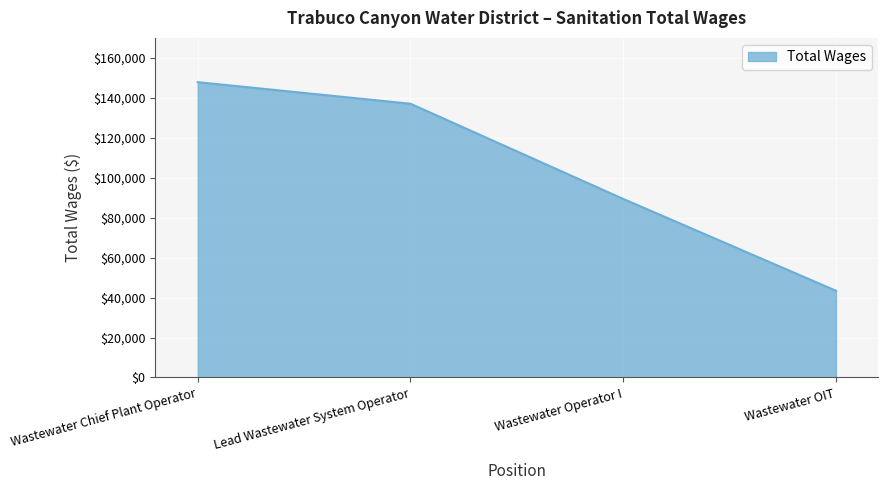

Count the number of categories in the chart.

4